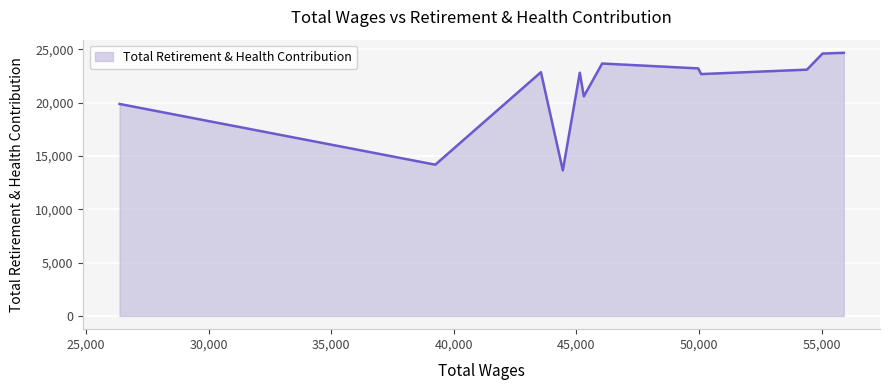

How many lines are shown in the chart?

1